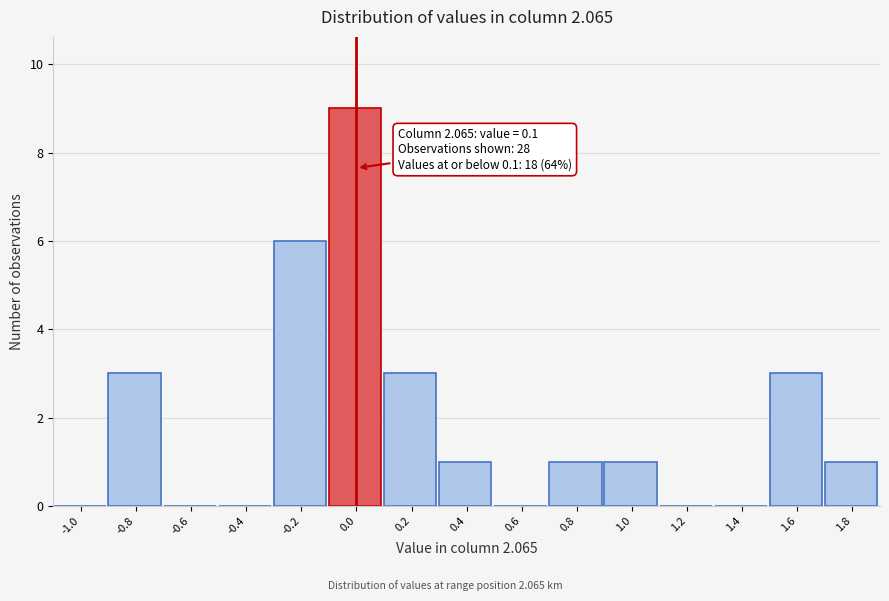

Reading right to left, transcribe all the data shown in this chart.

1.8=1	1.6=3	1.4=0	1.2=0	1.0=1	0.8=1	0.6=0	0.4=1	0.2=3	0.0=9	-0.2=6	-0.4=0	-0.6=0	-0.8=3	-1.0=0